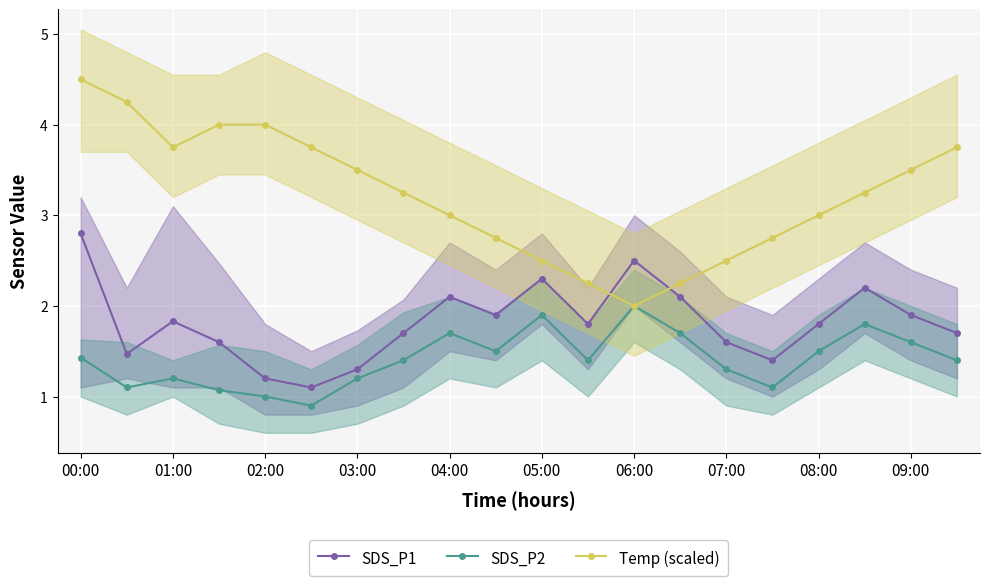

What is the lowest value of the SDS_P1 series?

1.1